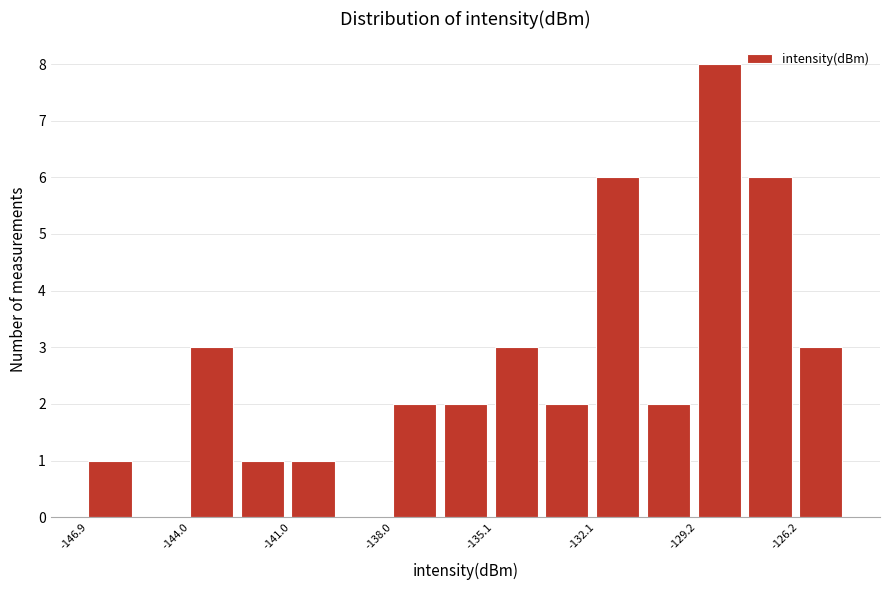

Read against the x-axis, roughly where is the centre of the tallest bar?

-128.5